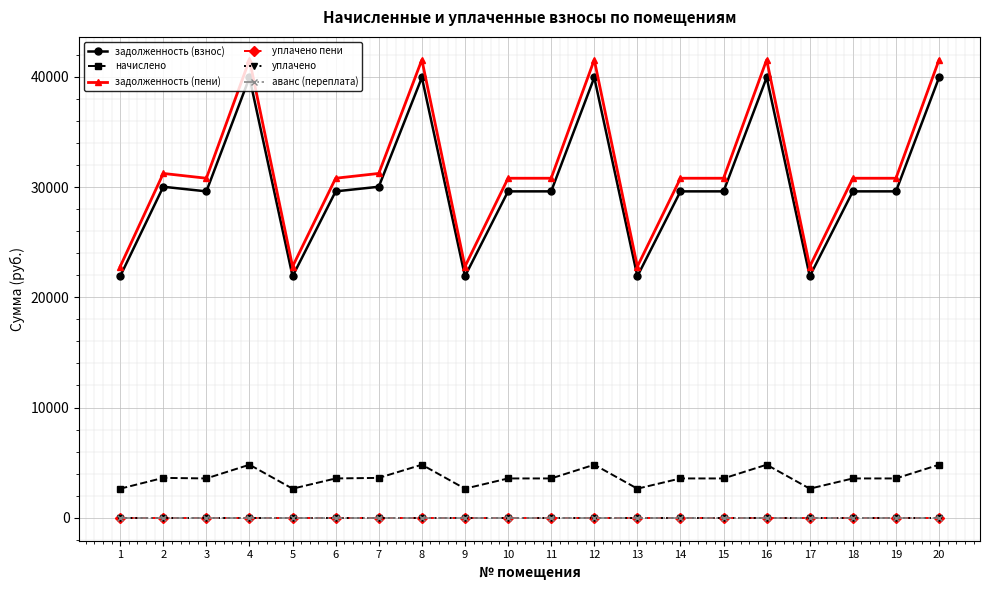

Does the chart have visible grid lines?

Yes